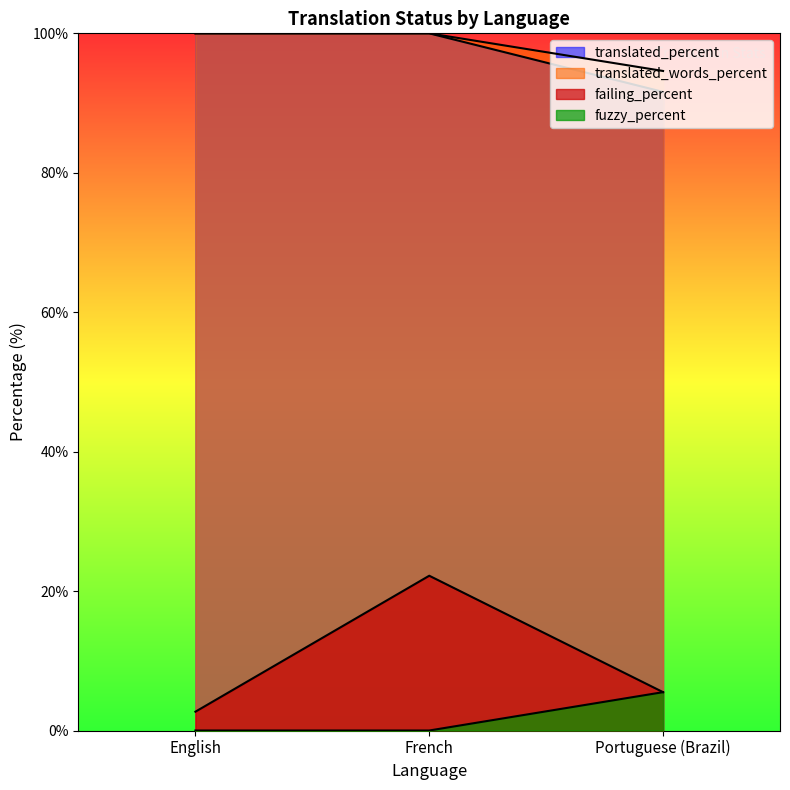

What are all the series names shown in the legend?

translated_percent, translated_words_percent, failing_percent, fuzzy_percent